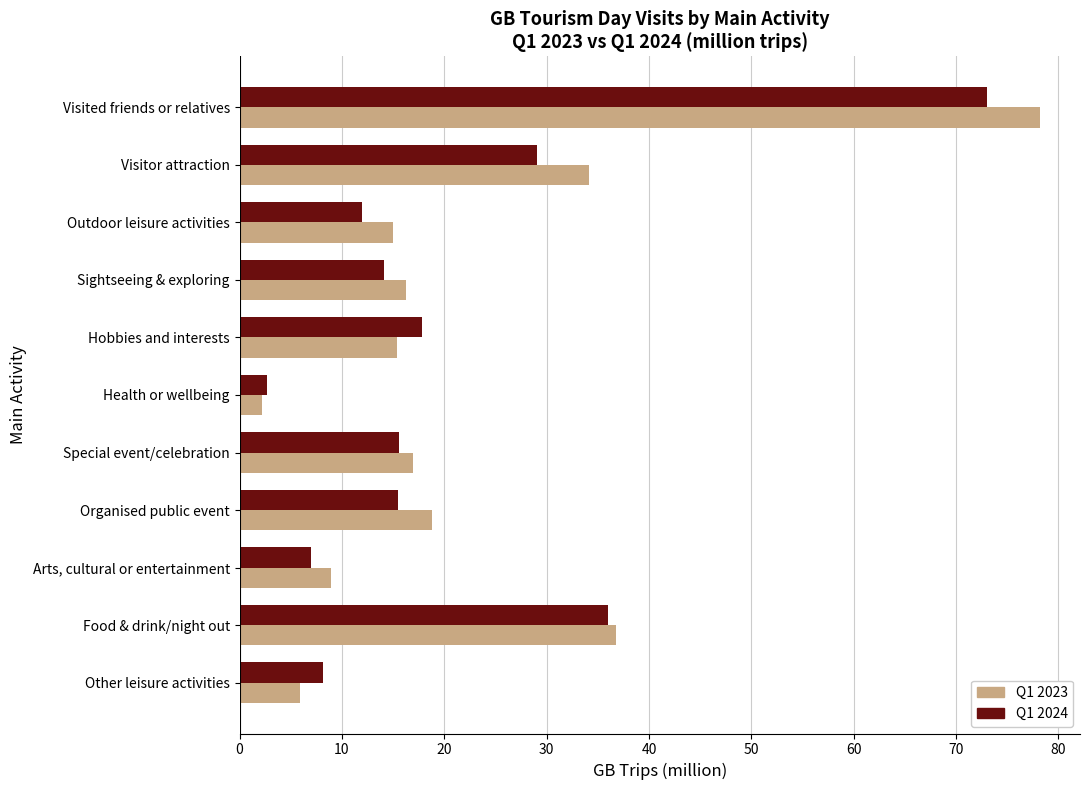

What is the difference between the highest and lowest values at Sightseeing & exploring?

2.1